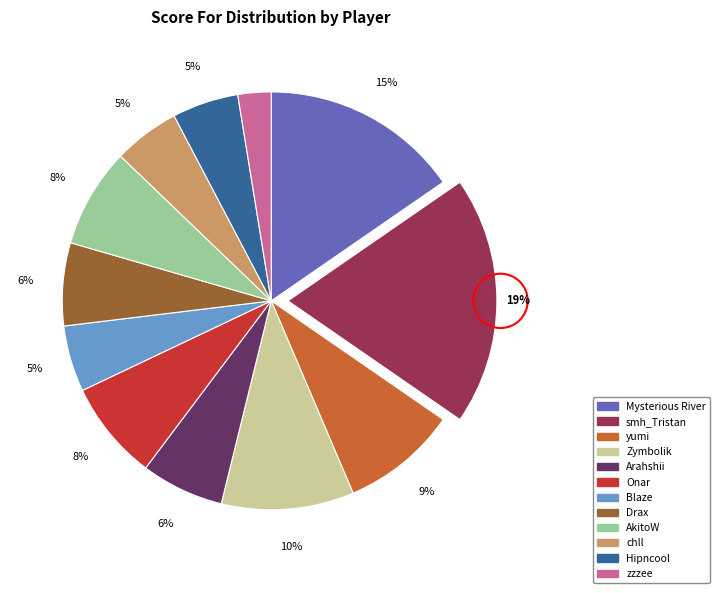

Combined, do Onar and Blaze account for over 50%?

No